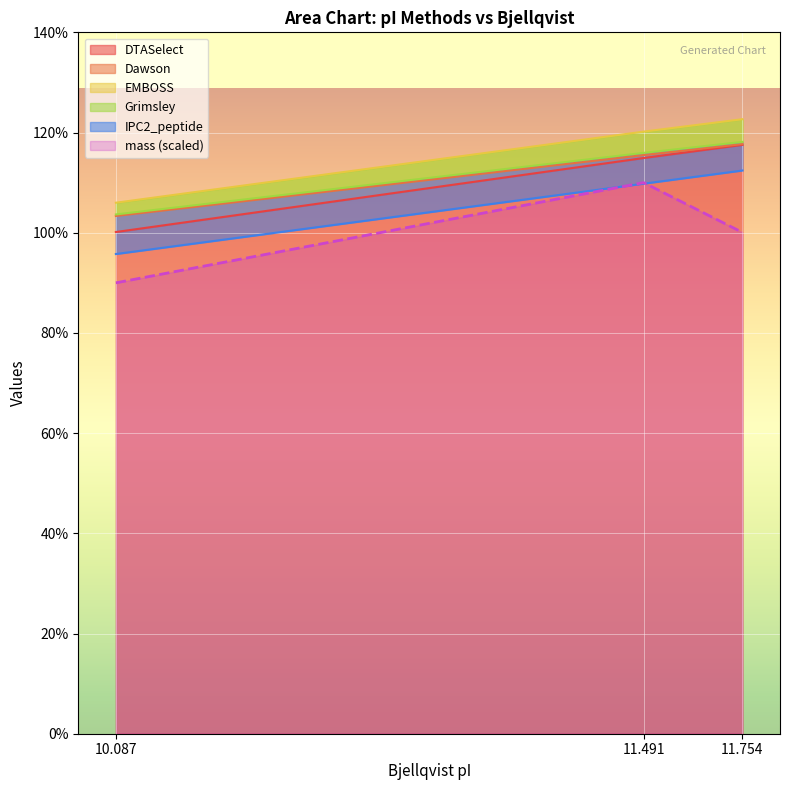

What is the label of the 2nd point from the right?

11.491